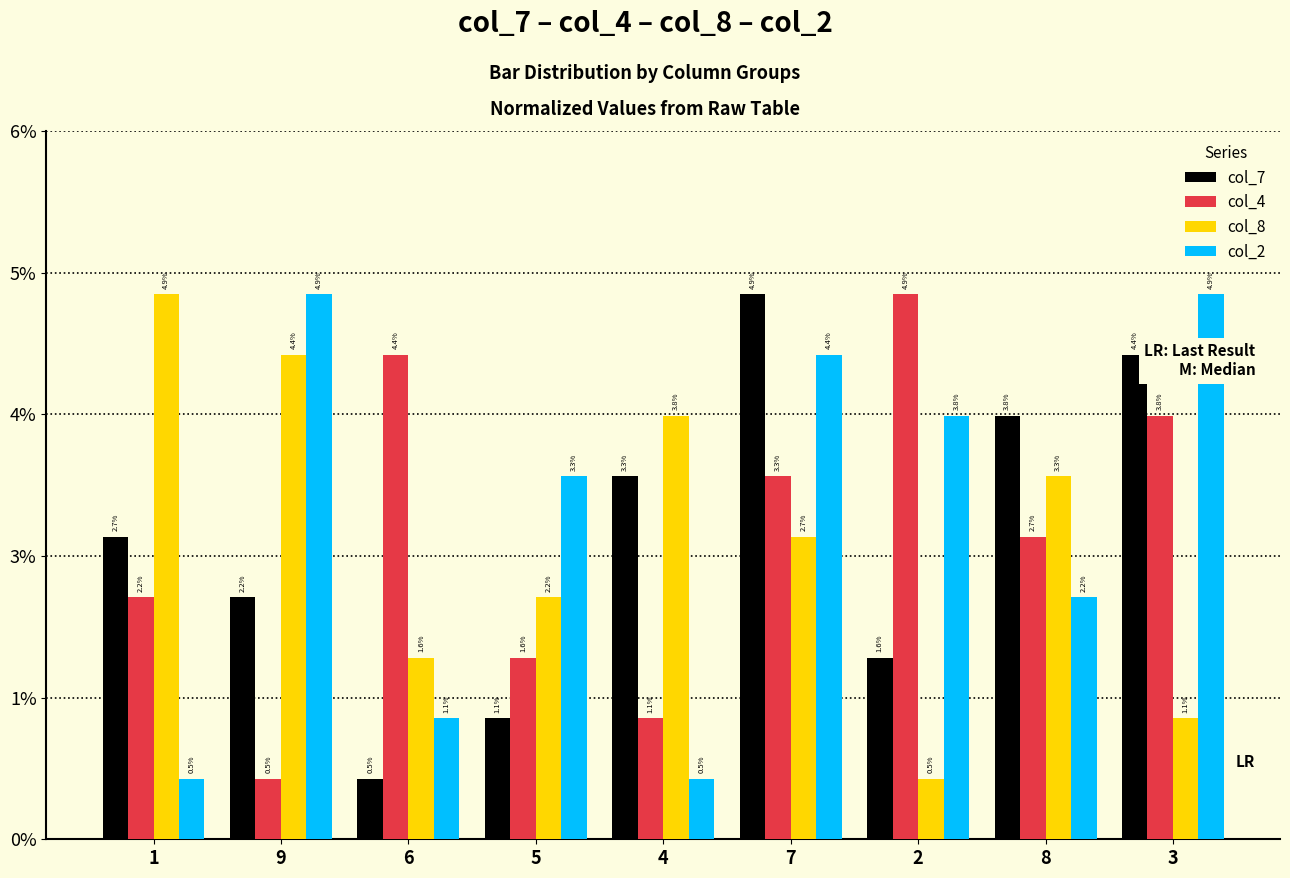

Does the chart contain any negative values?

No